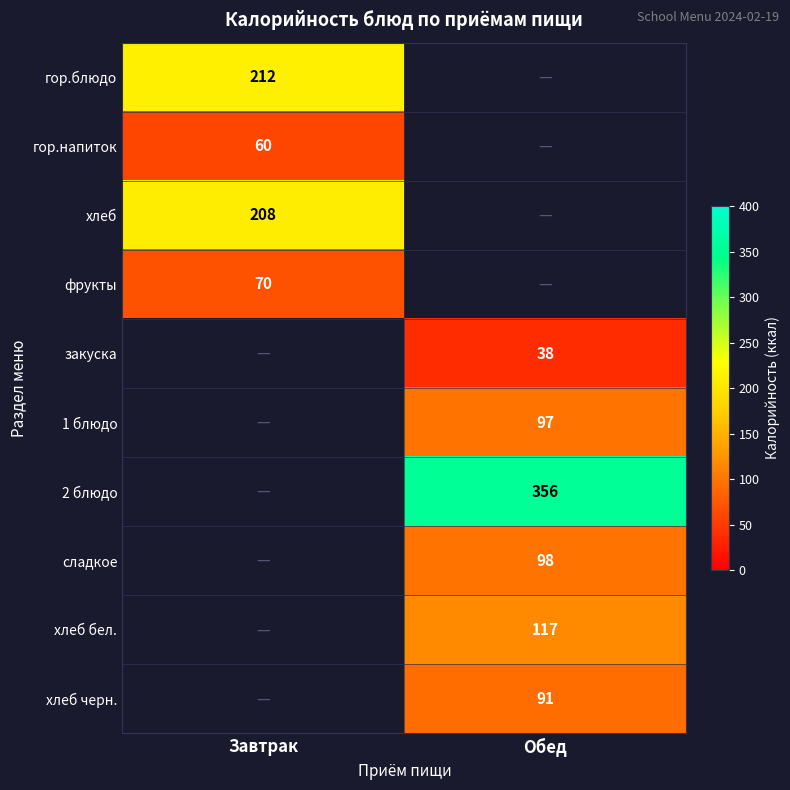

Which category has the highest value across all series?

Обед